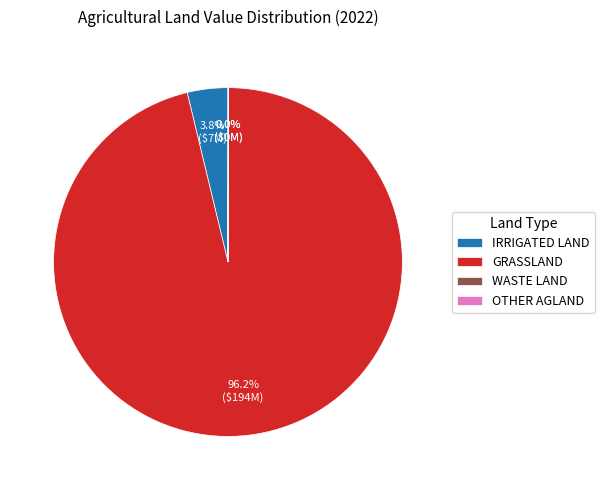

Which slice is the largest?

GRASSLAND